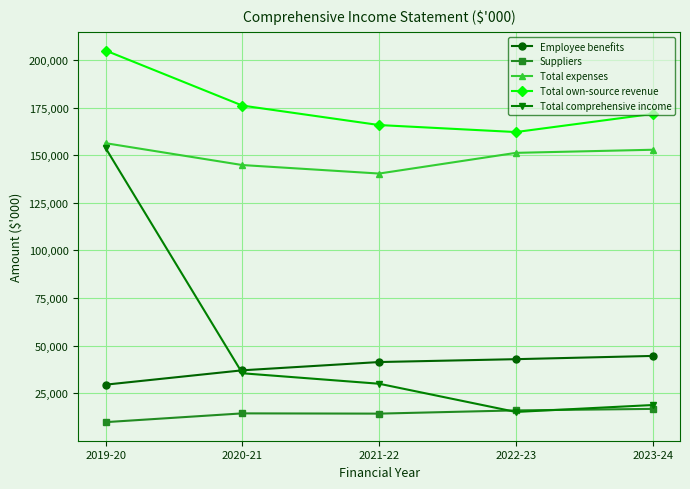

Which series has the largest total across all categories?

Total own-source revenue